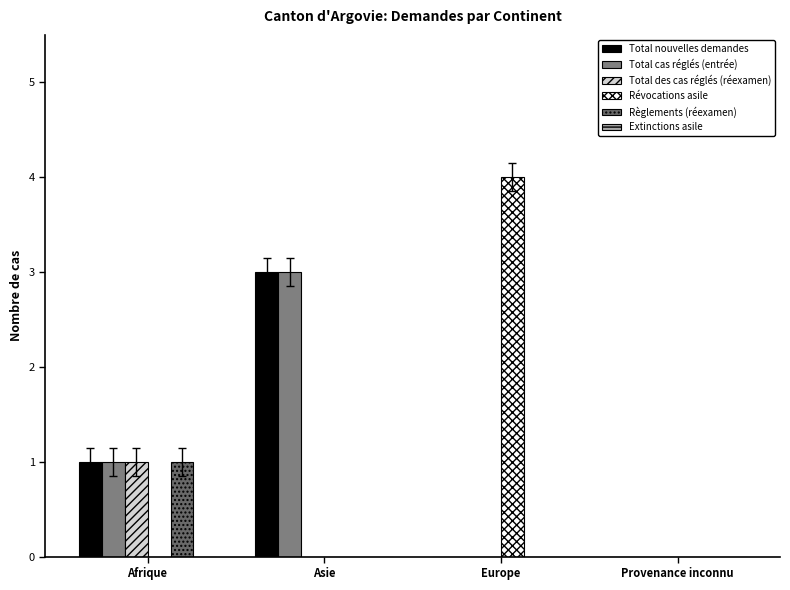

What is the spread (max minus min) of values at Afrique?

1